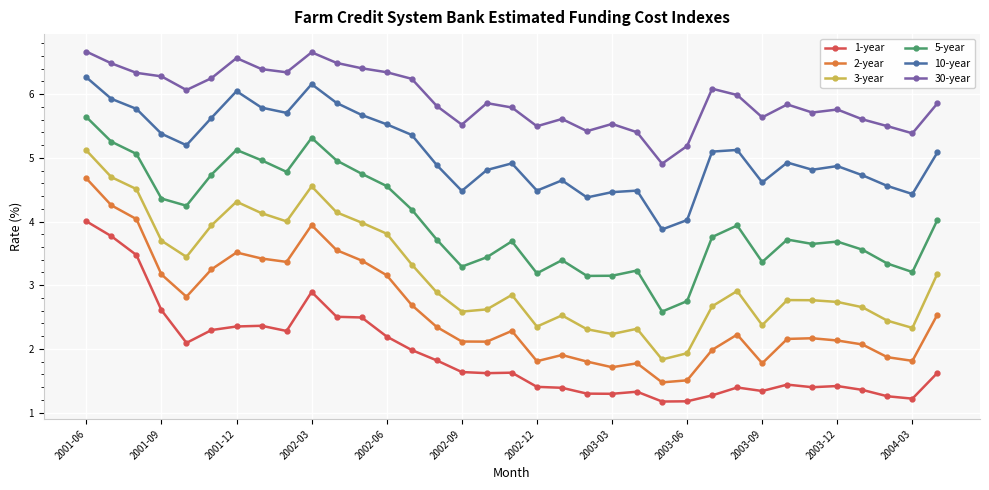

What is the value of the 3-year point at the 13th from the left?

3.8